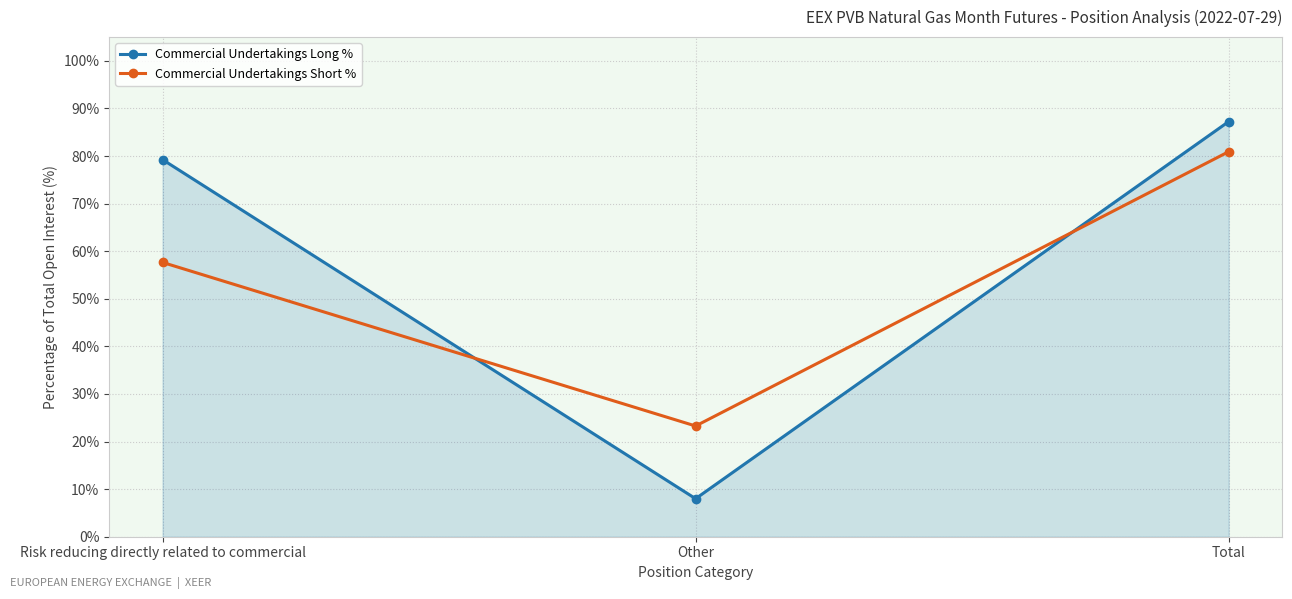

What is the difference between the maximum and second lowest values in the Commercial Undertakings Long % series?

8.0